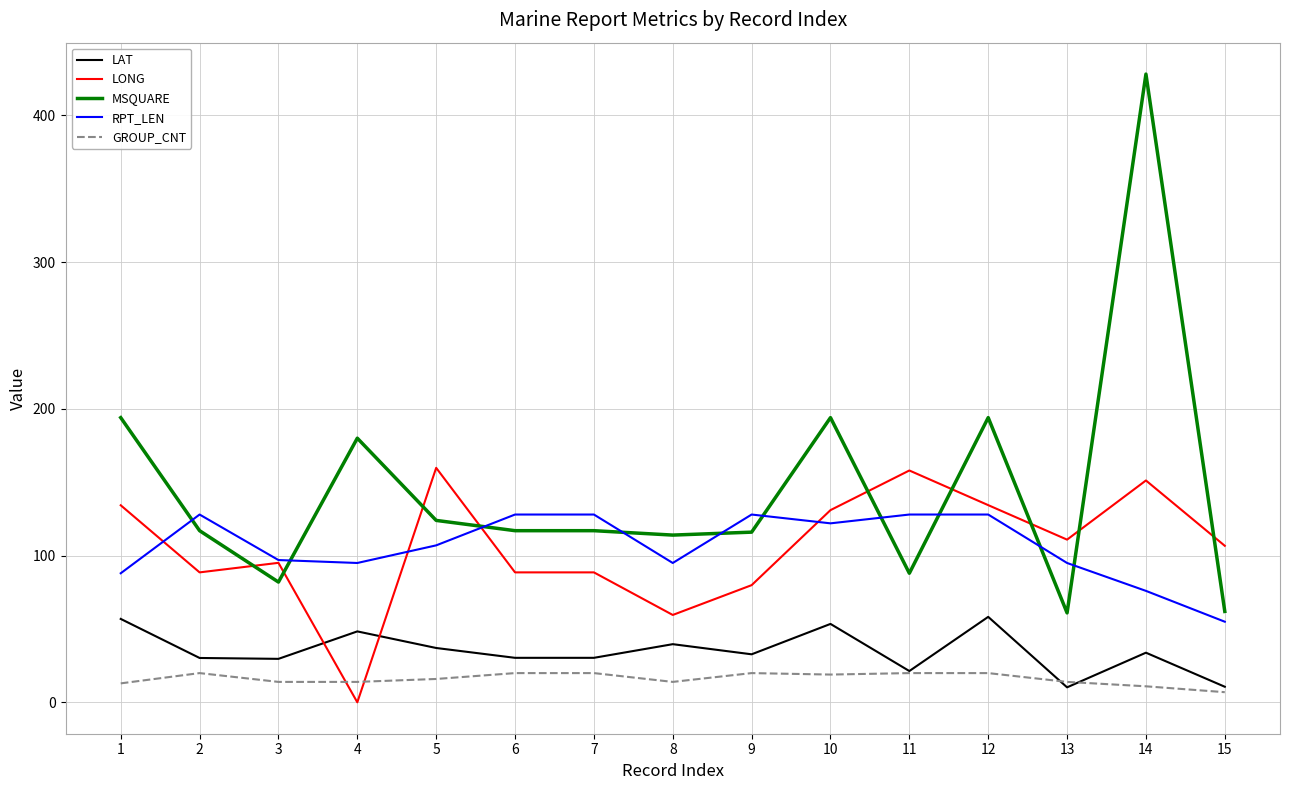

True or false: RPT_LEN and LAT intersect in this chart.

False